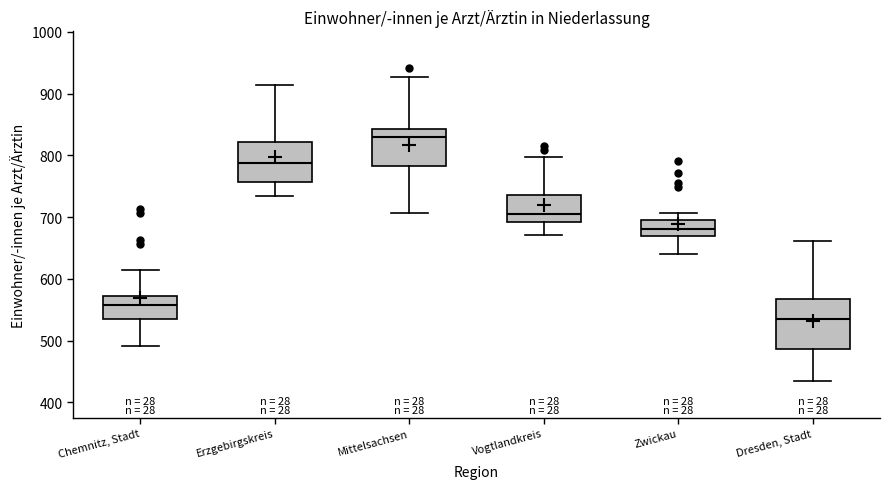

Which box is the tallest, from its lower edge to its upper edge?

Dresden, Stadt